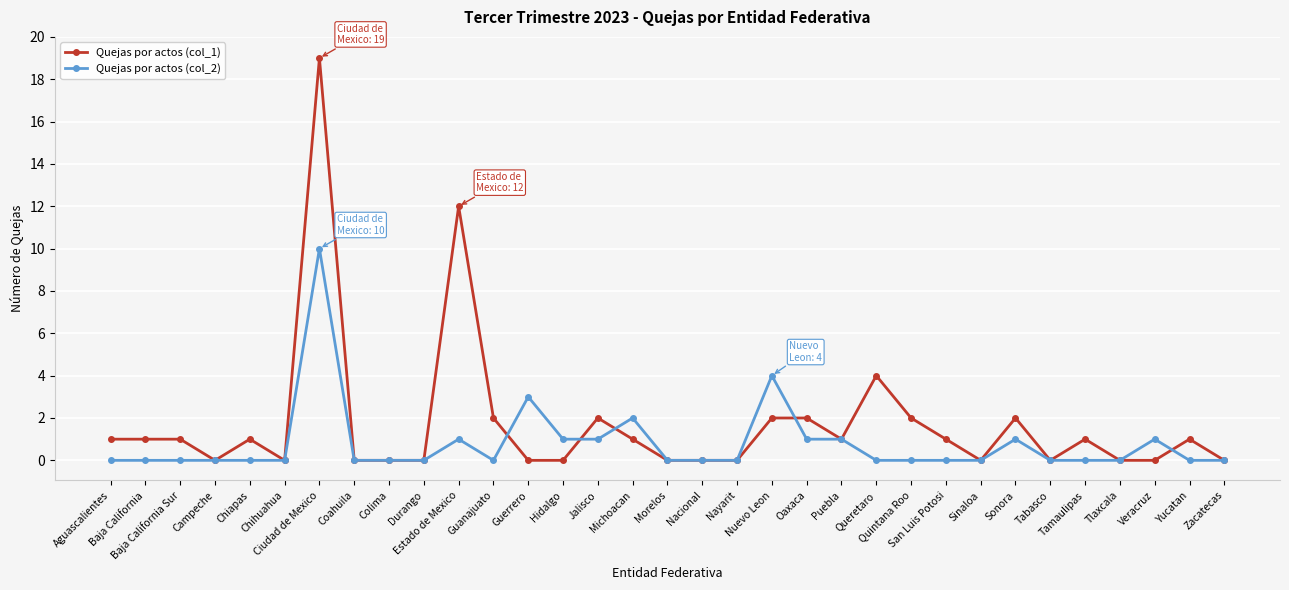

How many series are shown in this chart?

2